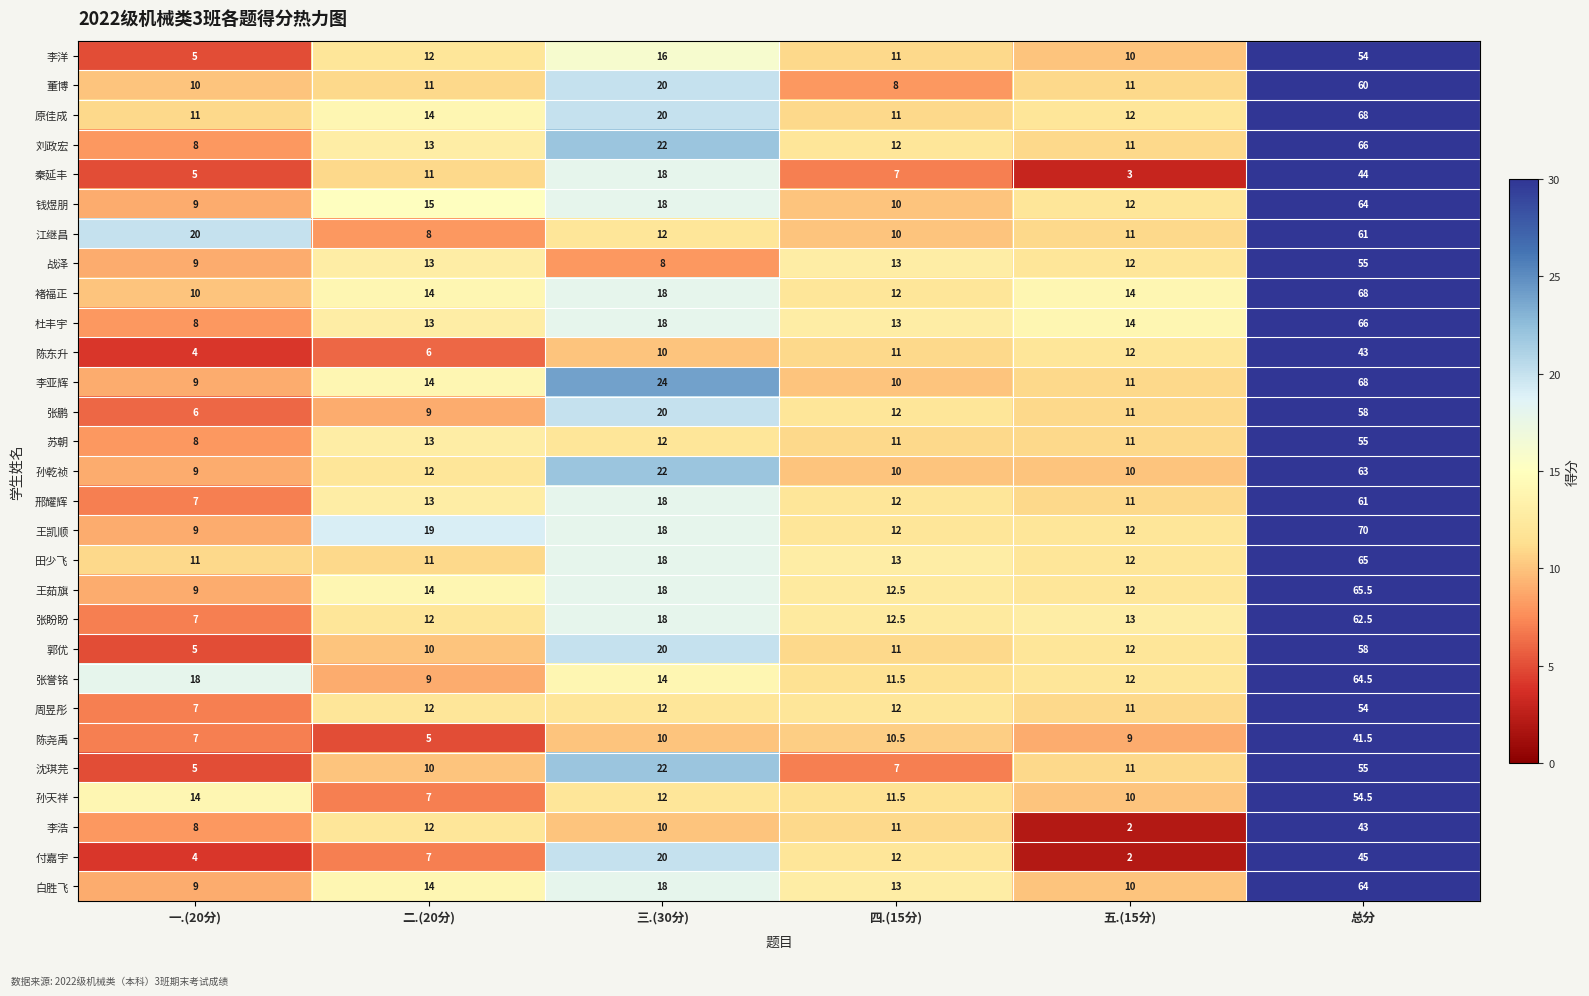

Between 一.(20分) and 二.(20分), which series saw the biggest shift?

江继昌